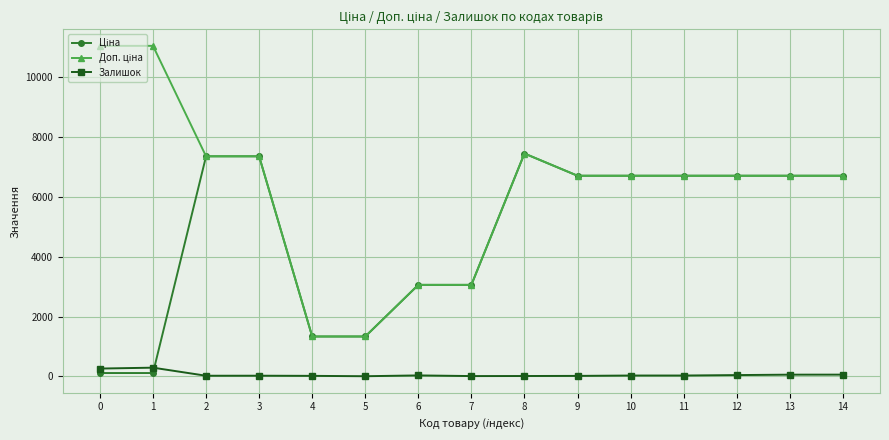

What is the maximum value shown in the chart?

11055.0